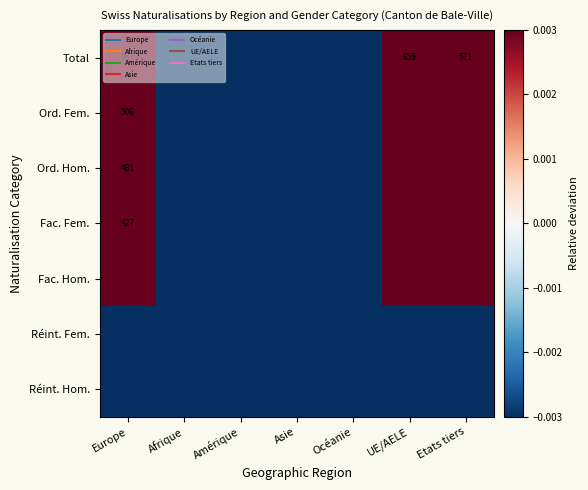

Between Amérique and Afrique, which is larger?

Amérique